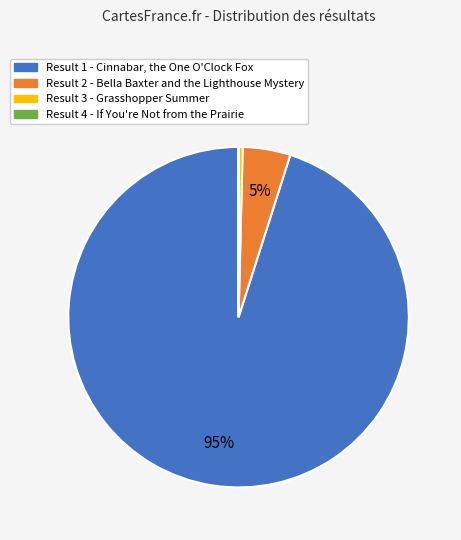

The Result 2 - Bella Baxter and the Lighthouse Mystery slice represents 5% of the pie. True or false?

True